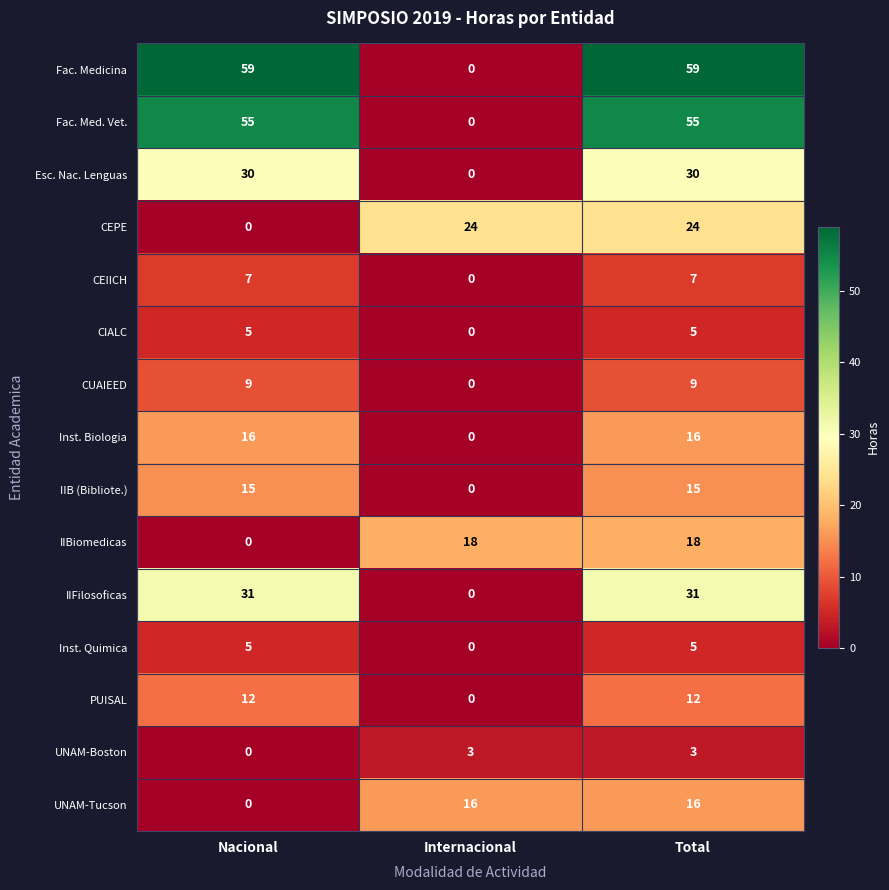

Count the number of data series in this chart.

15